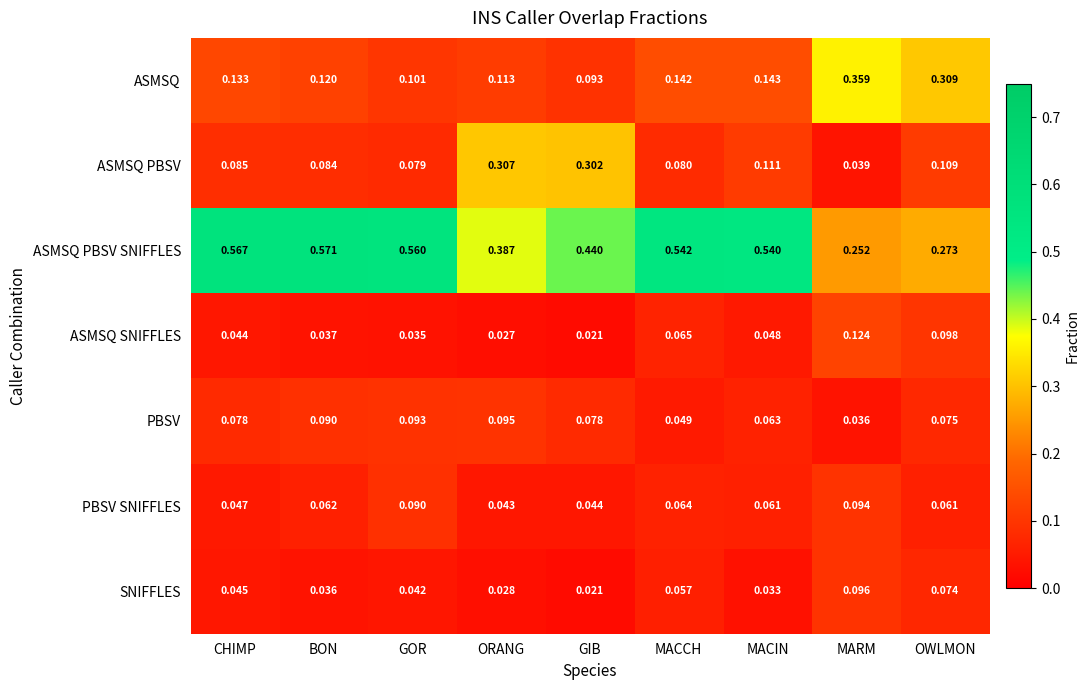

At how many categories does at least one series exceed 0?

9